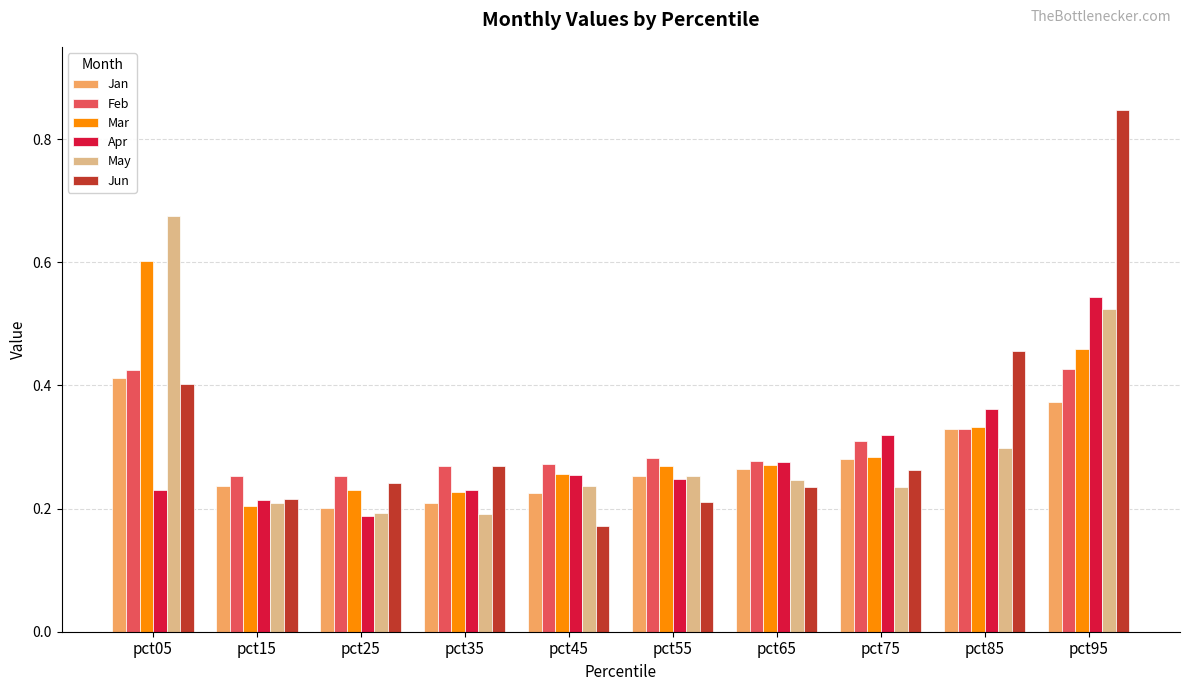

Is the value of Jun at pct05 greater than the value of Apr at pct25?

Yes